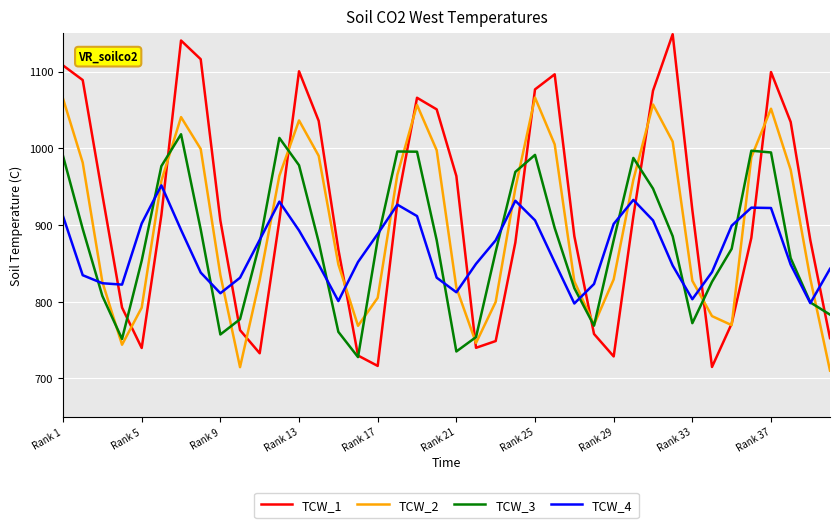

What are all the series names shown in the legend?

TCW_1, TCW_2, TCW_3, TCW_4